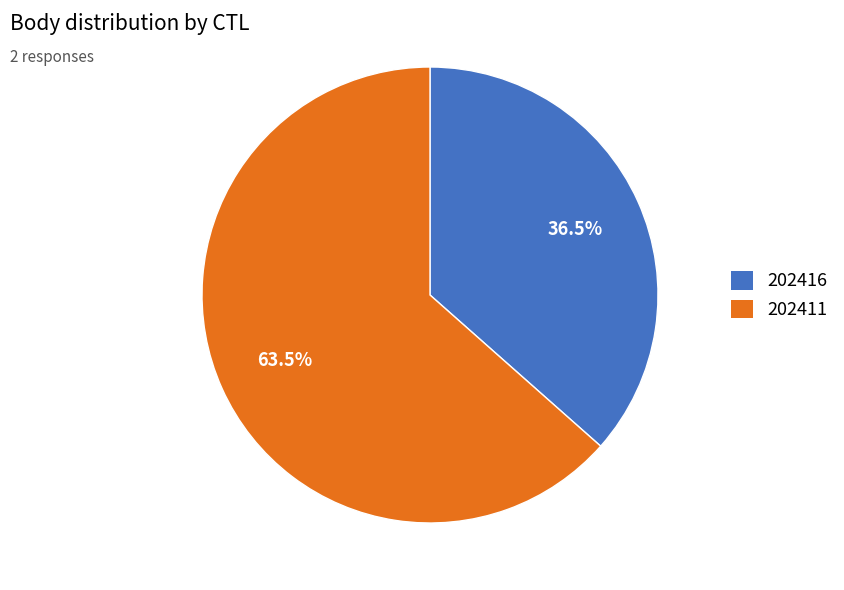

Which category accounts for the majority?

202411